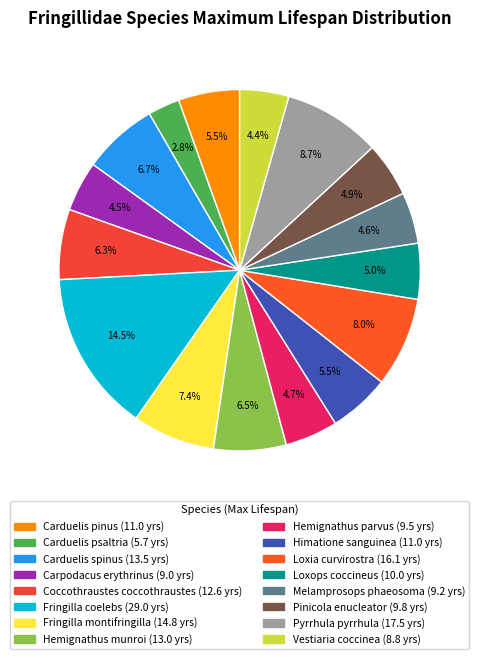

What percentage do Hemignathus parvus and Fringilla montifringilla together represent?

12.1%